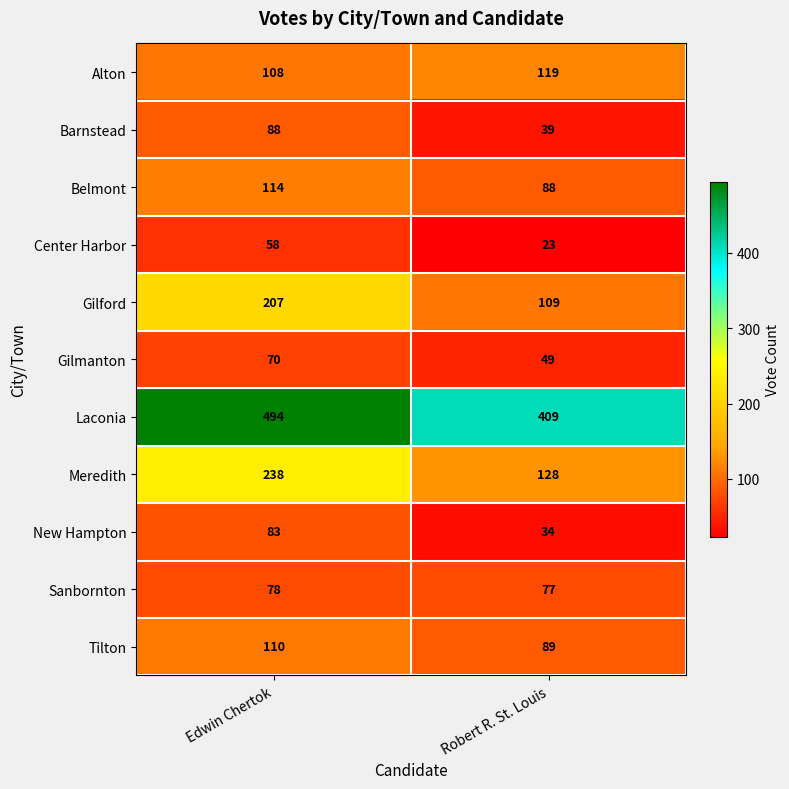

True or false: Laconia has a value of 673 at Robert R. St. Louis.

False